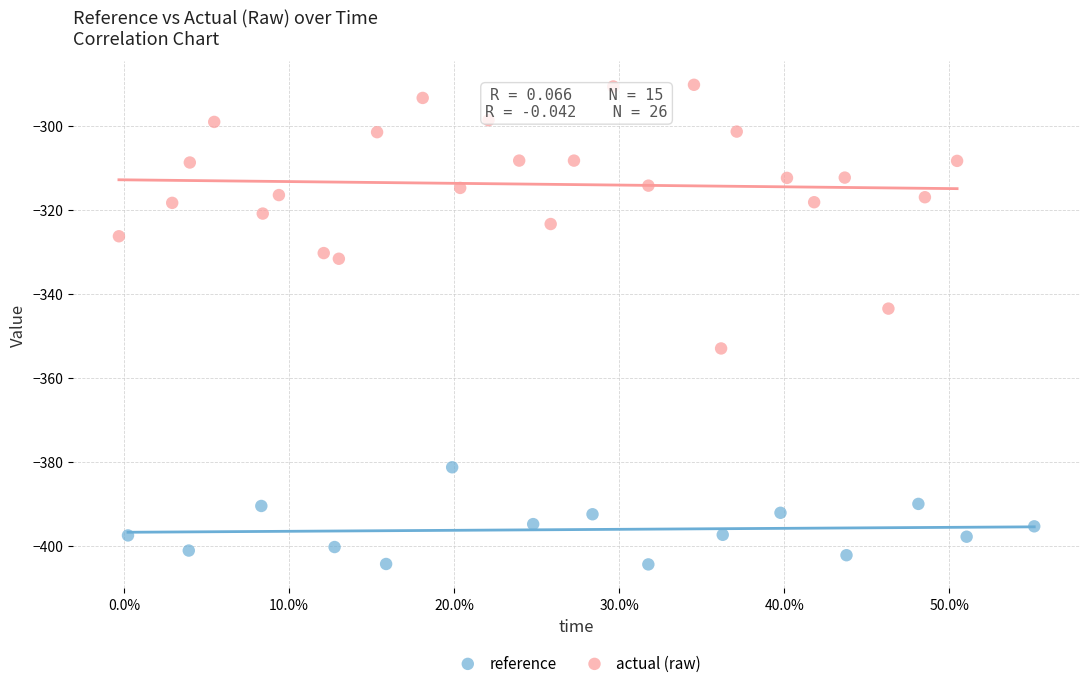

What are all the series names shown in the legend?

reference, actual (raw)